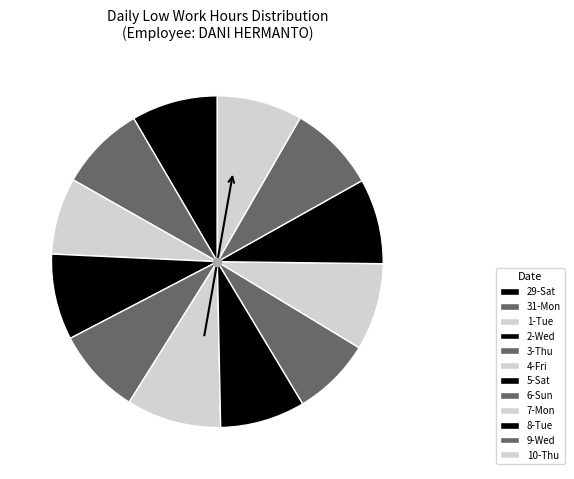

How many segments does this pie chart have?

12